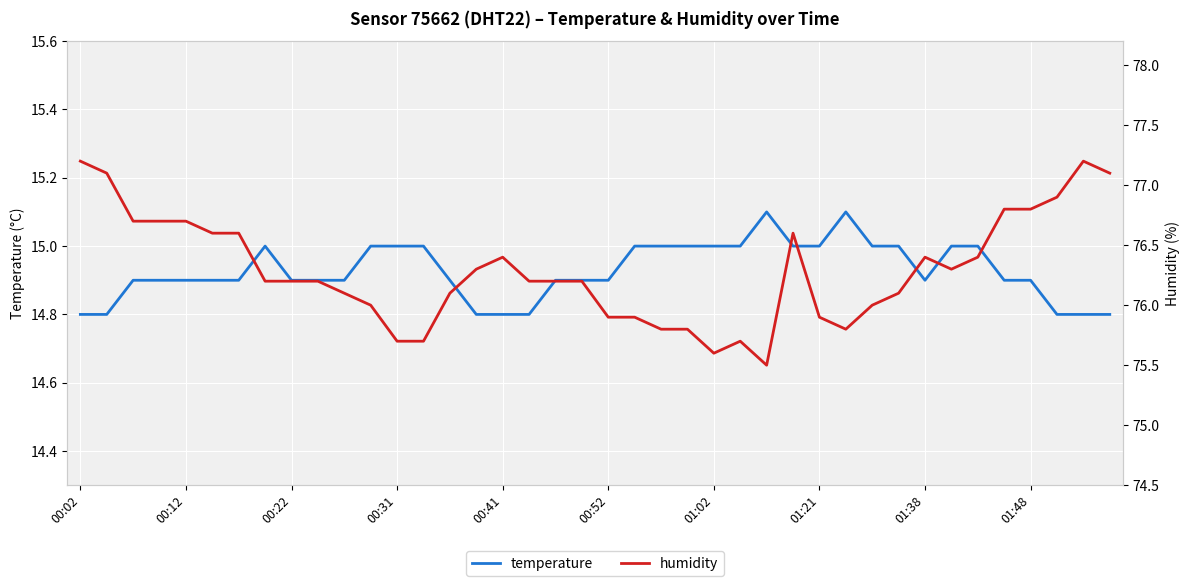

Which series has the largest range (max minus min)?

humidity